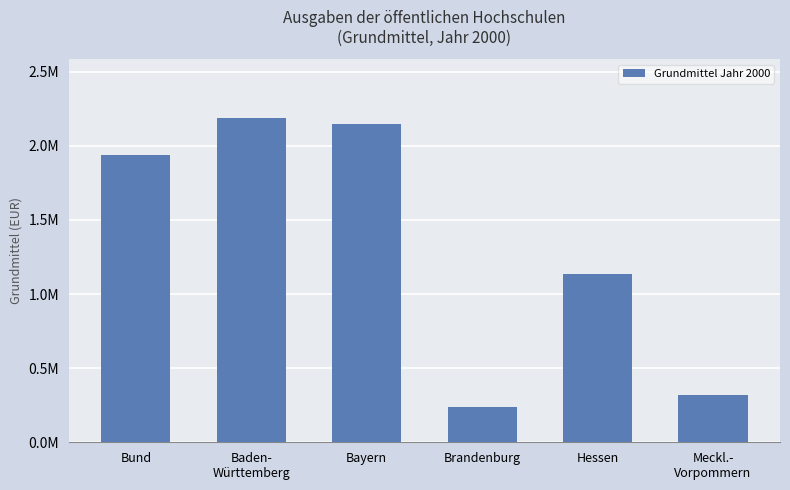

What is the sum of all values?

7970974